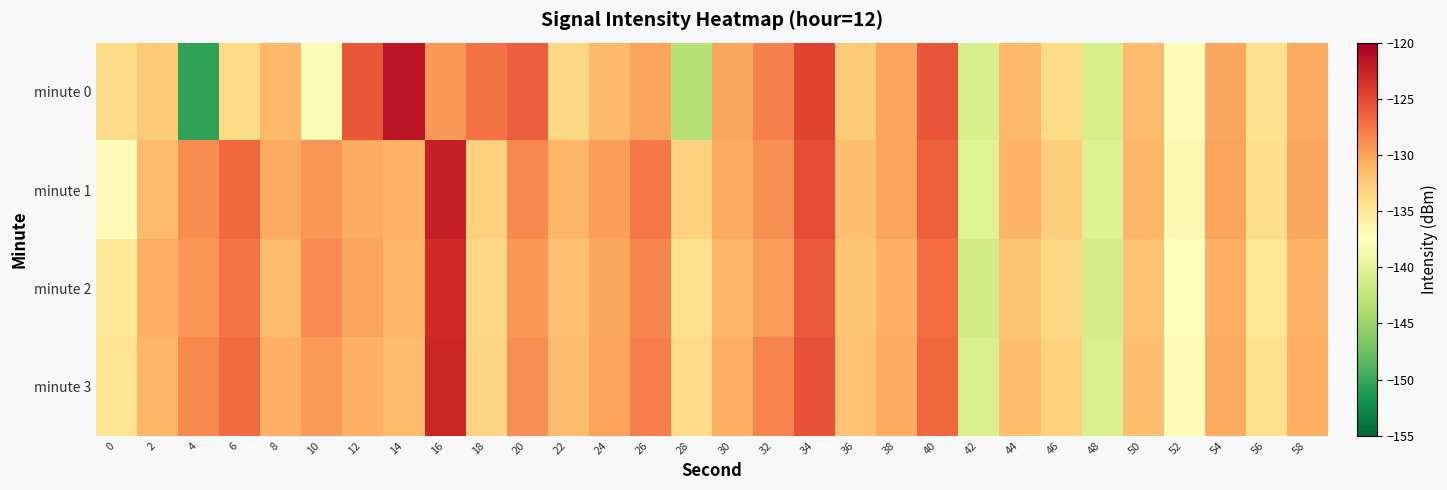

Rank the series by their maximum value, from highest to lowest.

minute 0, minute 1, minute 3, minute 2